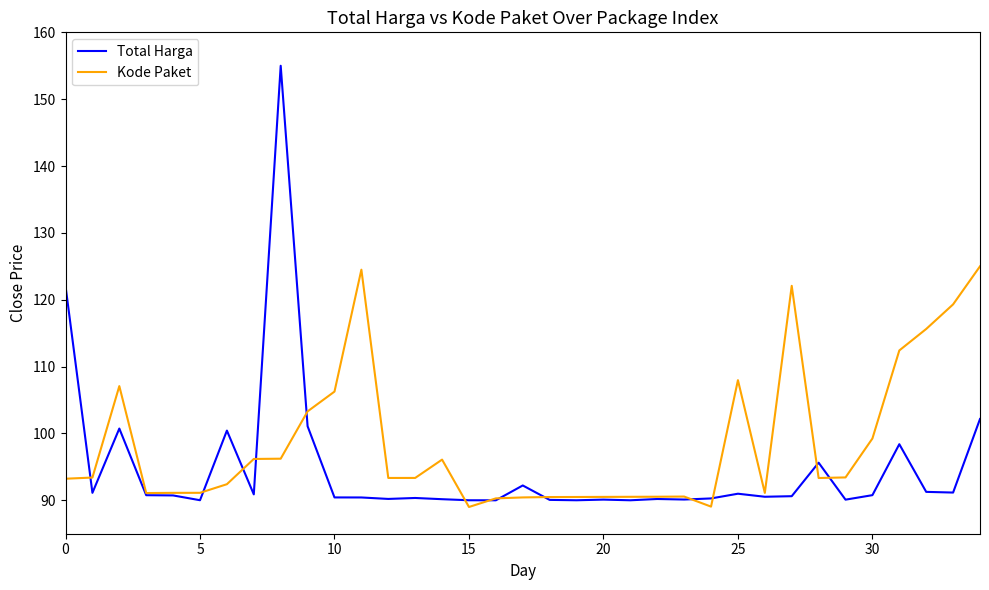

What is the maximum value shown in the chart?

155.0